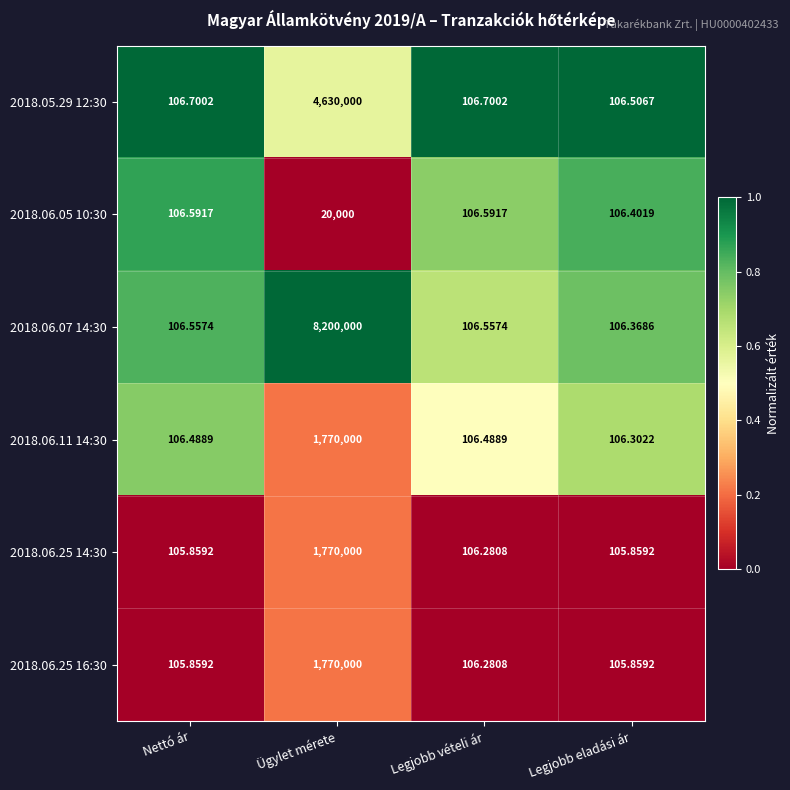

At which category is the sum across all series the highest?

Ügylet mérete